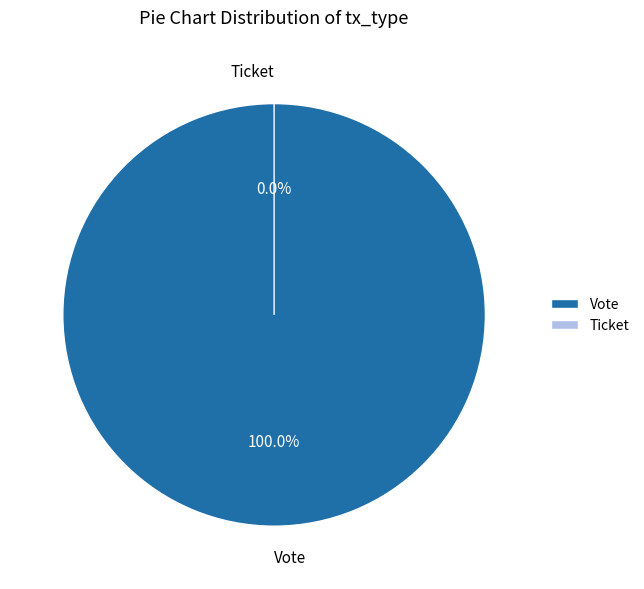

How many slices are in this pie chart?

2